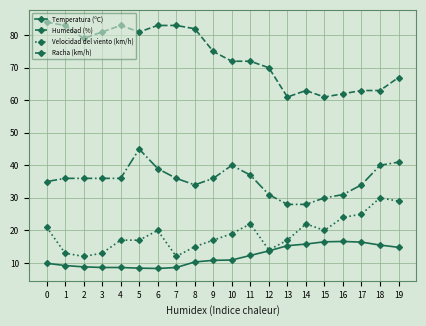

True or false: Humedad (%) has more than 1 interior local peaks.

True